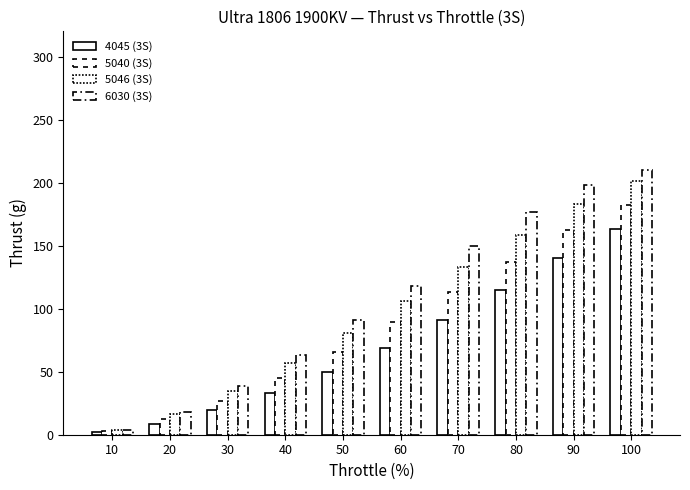

How many groups of bars are there?

10